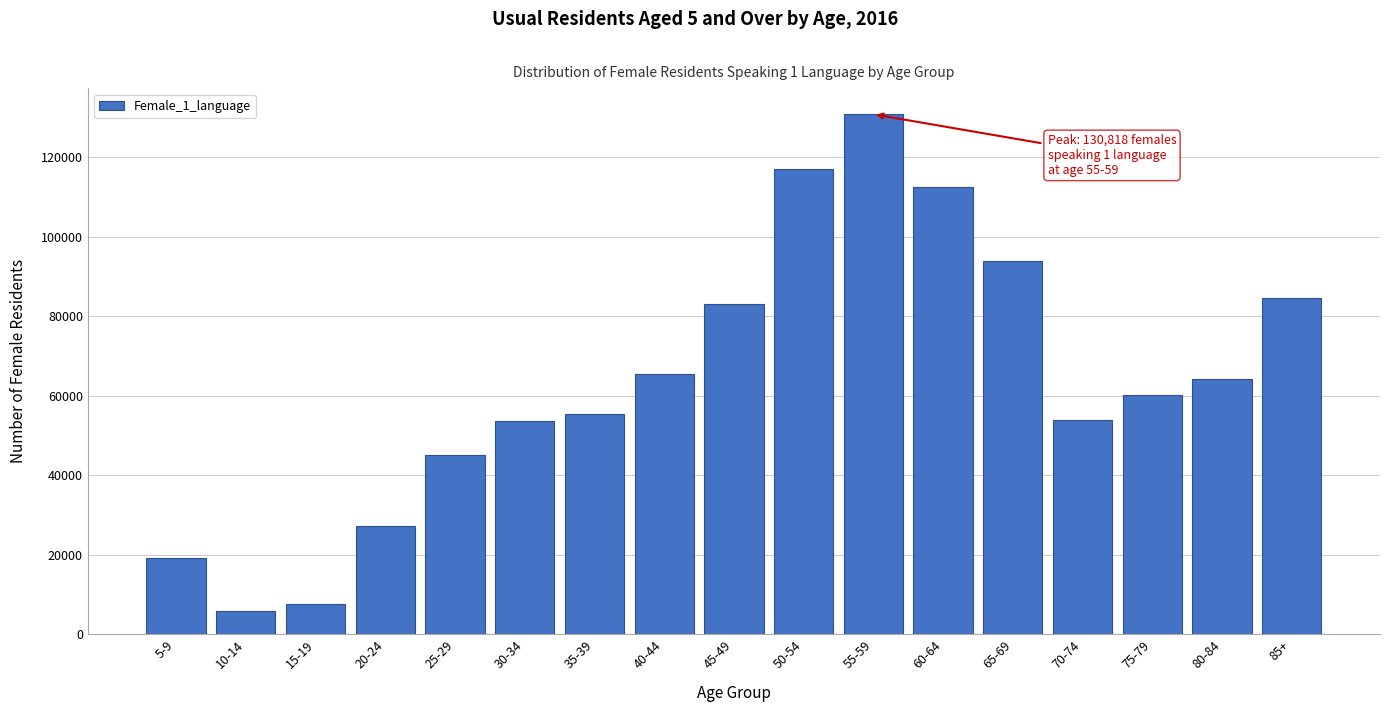

What is the difference between the values at 40-44 and 15-19?

57903